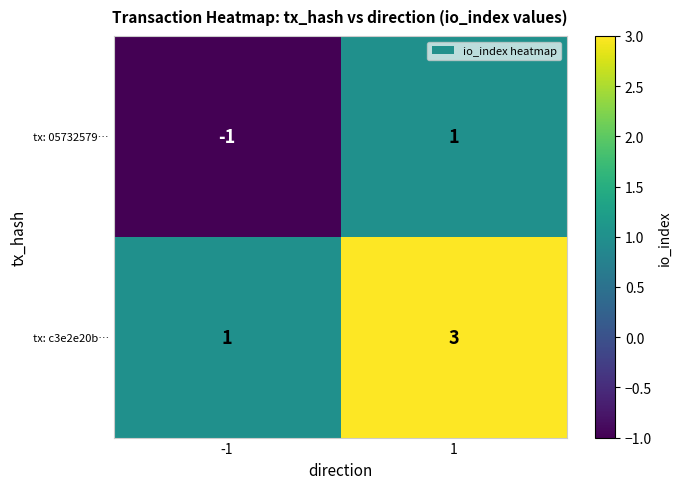

Count the number of data series in this chart.

2